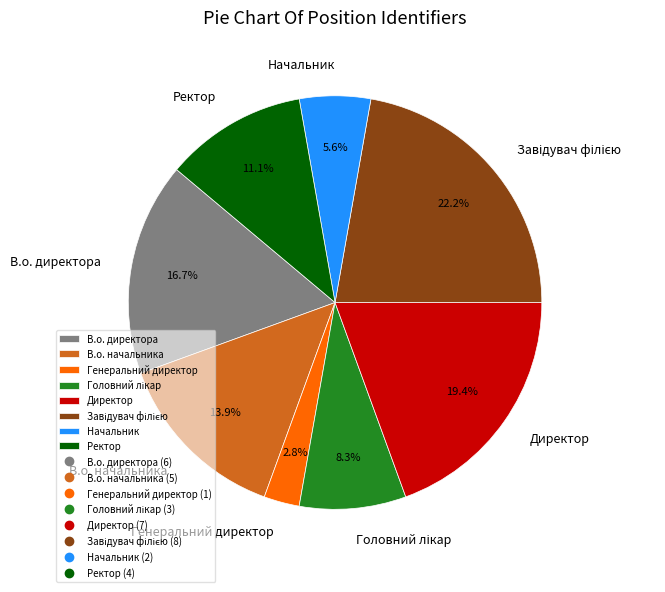

What portion of the pie excludes Ректор?

88.9%